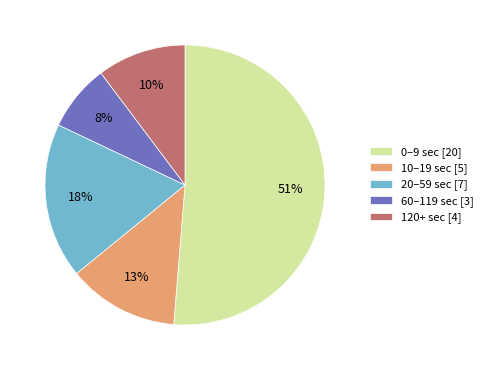

The 120+ sec [4] slice represents 5% of the pie. True or false?

False